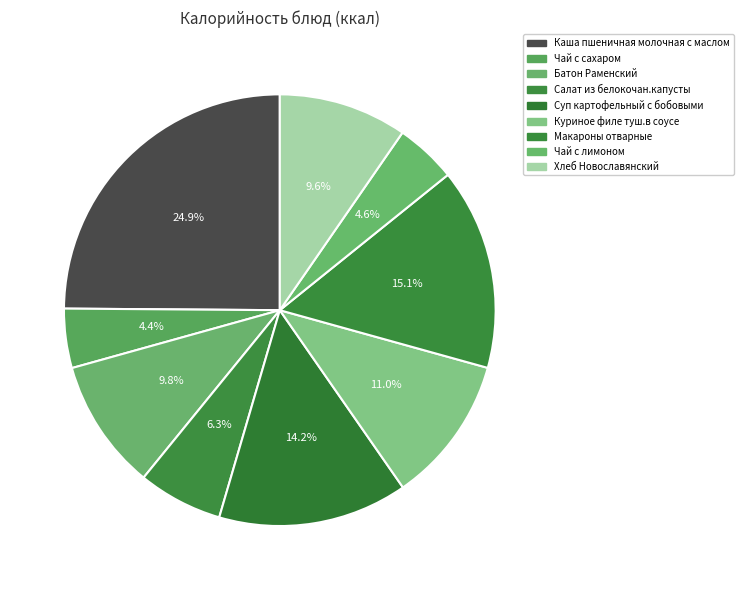

Rank the categories by value from lowest to highest.

Чай с сахаром, Чай с лимоном, Салат из белокочан.капусты, Хлеб Новославянский, Батон Раменский, Куриное филе туш.в соусе, Суп картофельный с бобовыми, Макароны отварные, Каша пшеничная молочная с маслом